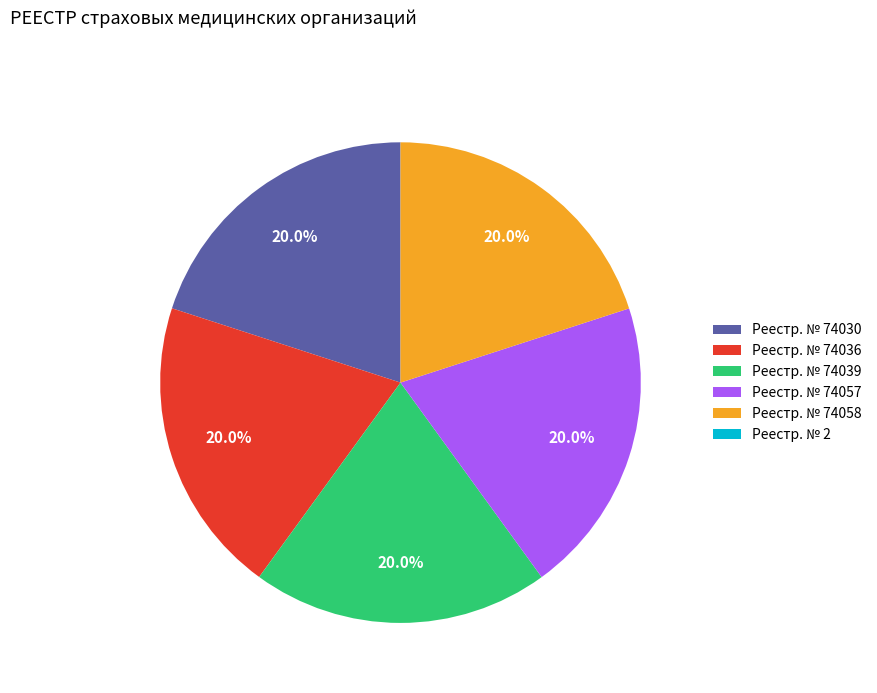

What percentage is NOT represented by Реестр. № 74058?

80.0%